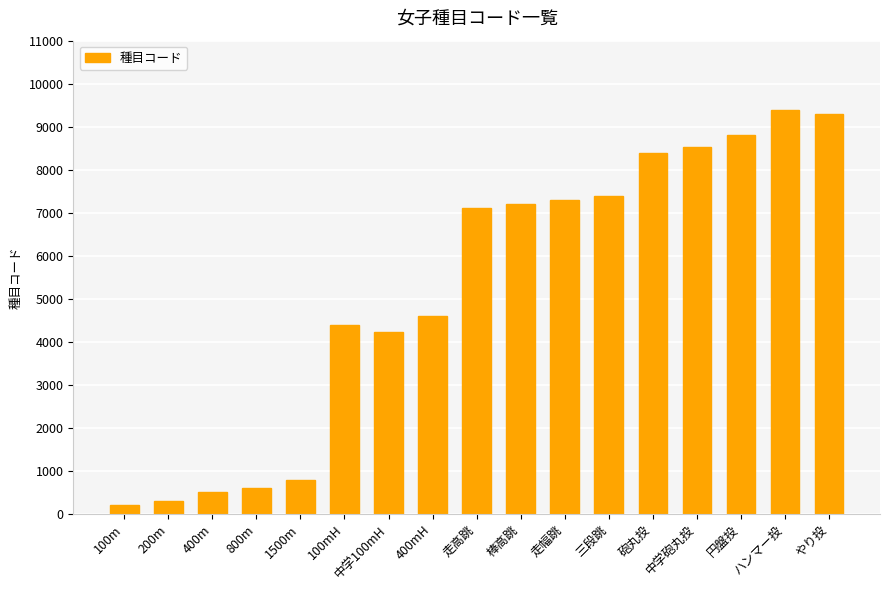

Reading left to right, extract all data points from this chart.

100m=200	200m=300	400m=500	800m=600	1500m=800	100mH=4400	中学100mH=4230	400mH=4600	走高跳=7100	棒高跳=7200	走幅跳=7300	三段跳=7400	砲丸投=8400	中学砲丸投=8530	円盤投=8800	ハンマー投=9400	やり投=9300